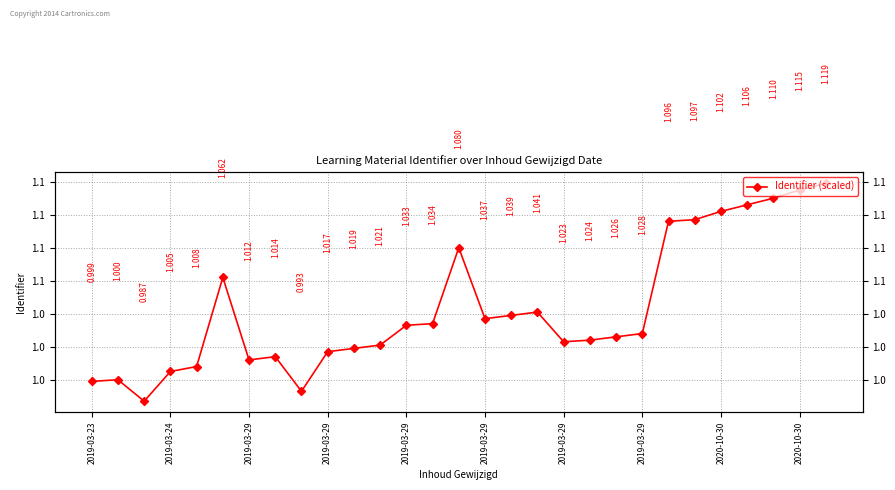

Is it true that the value at 23 is 0.5?

False